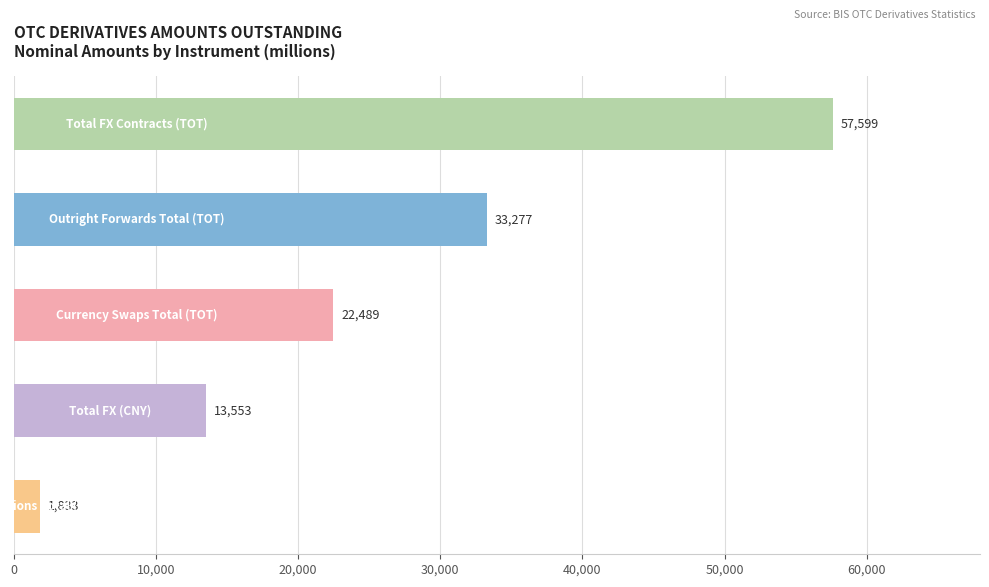

How many bars are there in total?

5